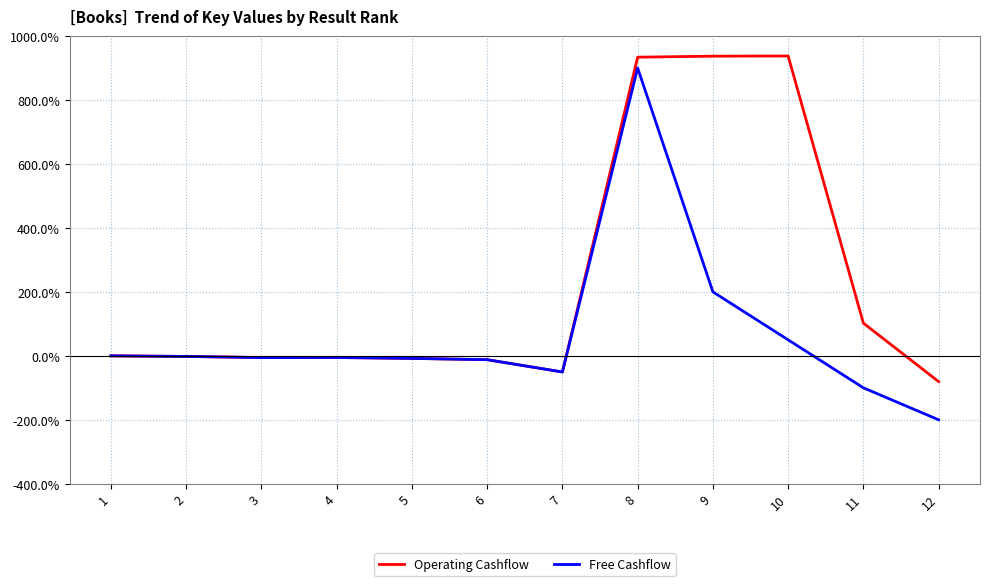

Rank the series by their maximum value, from highest to lowest.

Operating Cashflow, Free Cashflow